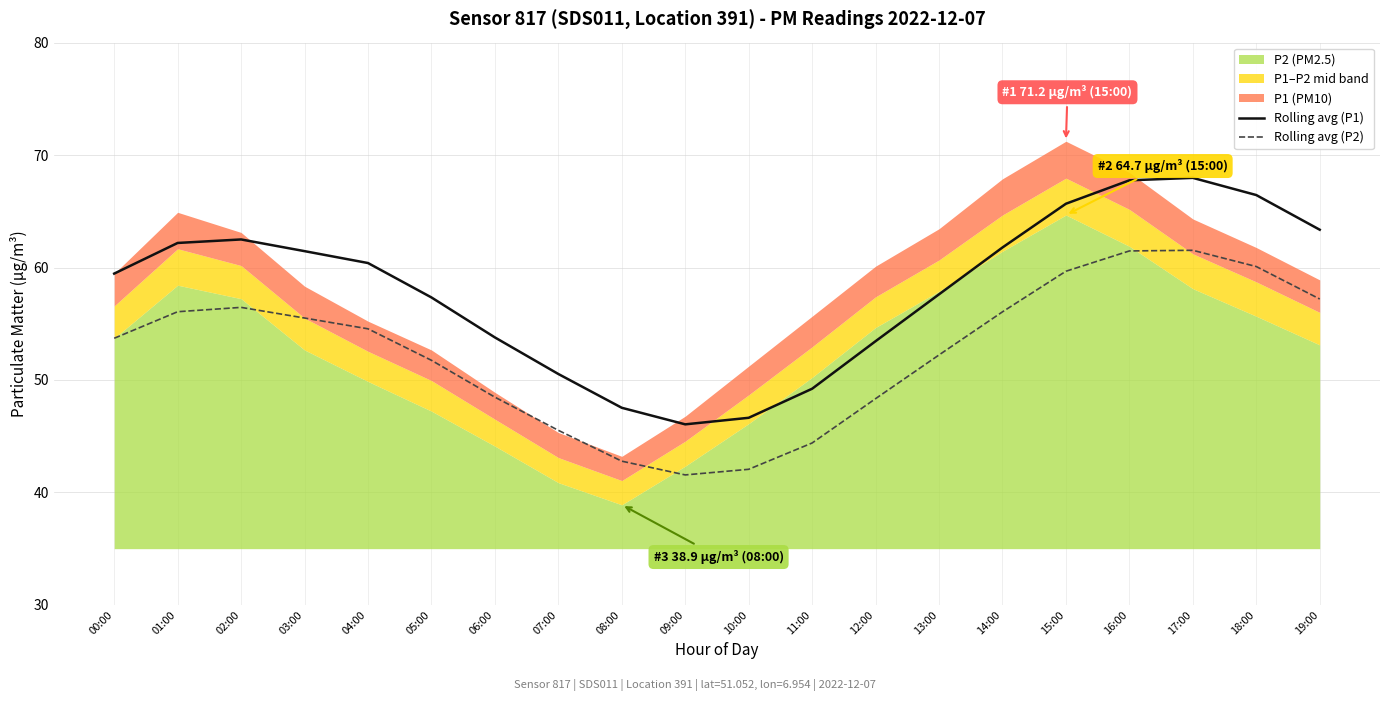

What is the value of the Rolling avg (P2) point at the 11th from the left?

42.1